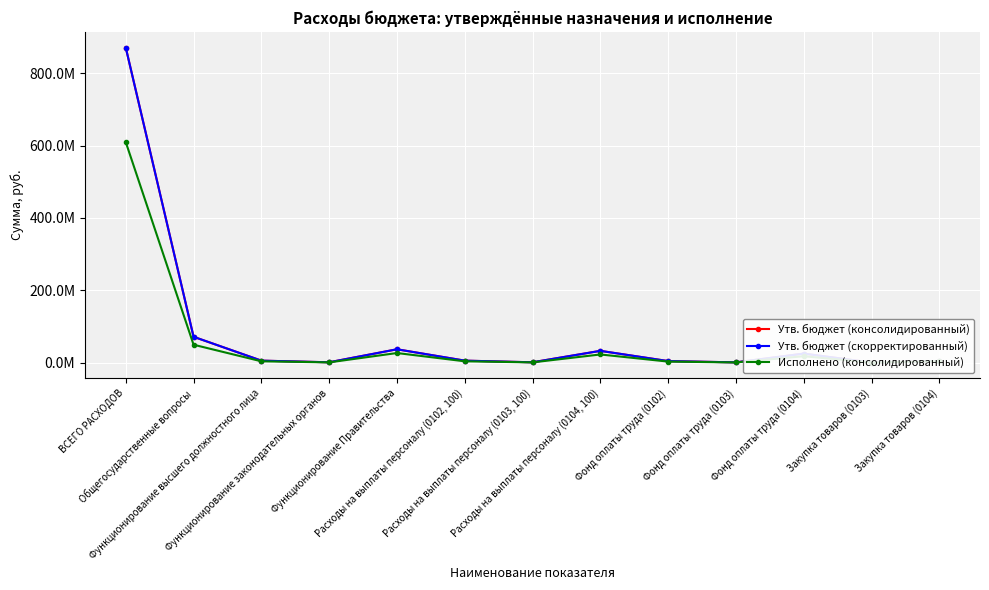

True or false: Утв. бюджет (консолидированный) has more than 0 points higher than both neighbors.

True